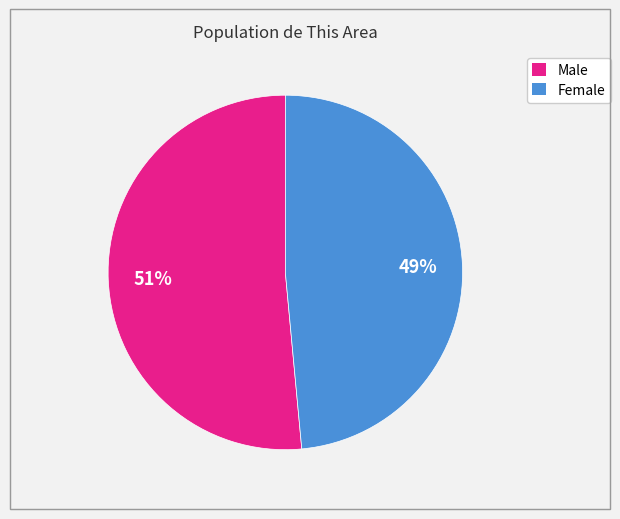

The Female slice represents 49% of the pie. True or false?

True